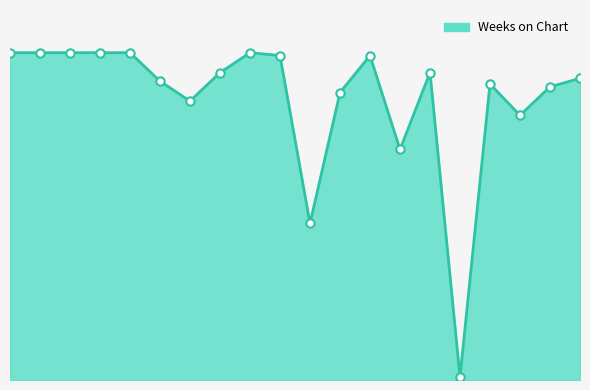

Where is the data nearest to the value 58?

11